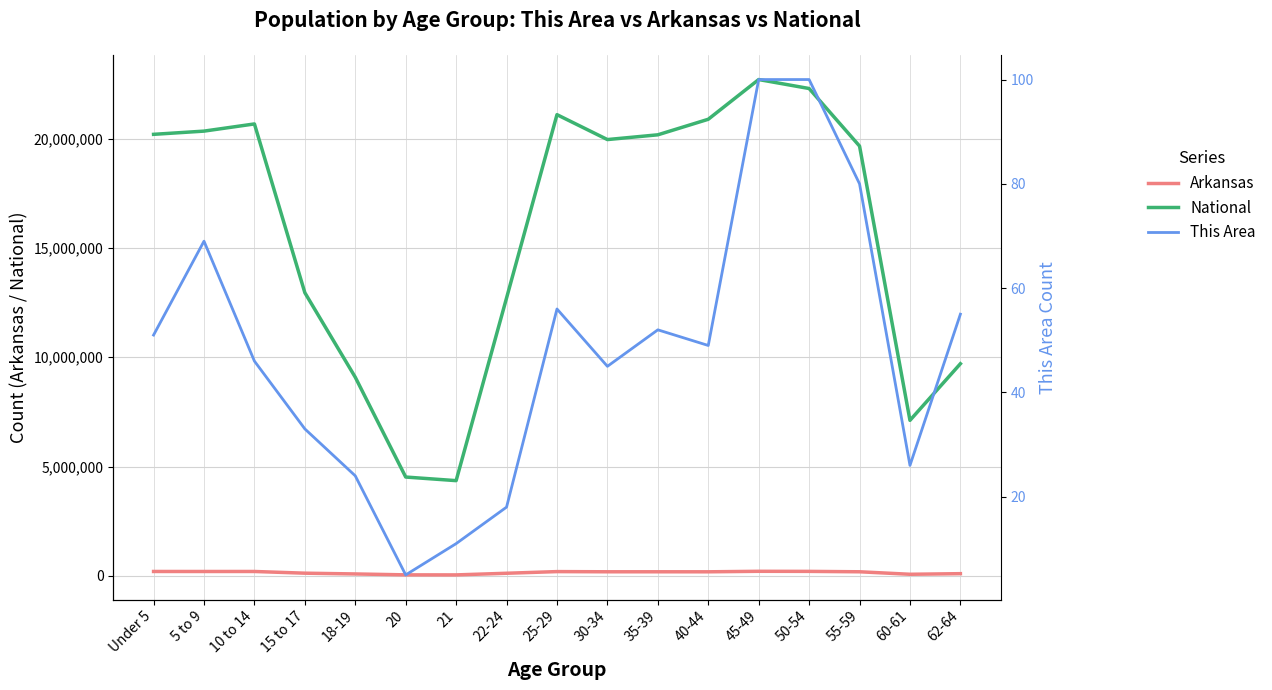

How many data points in This Area are above 49?

8